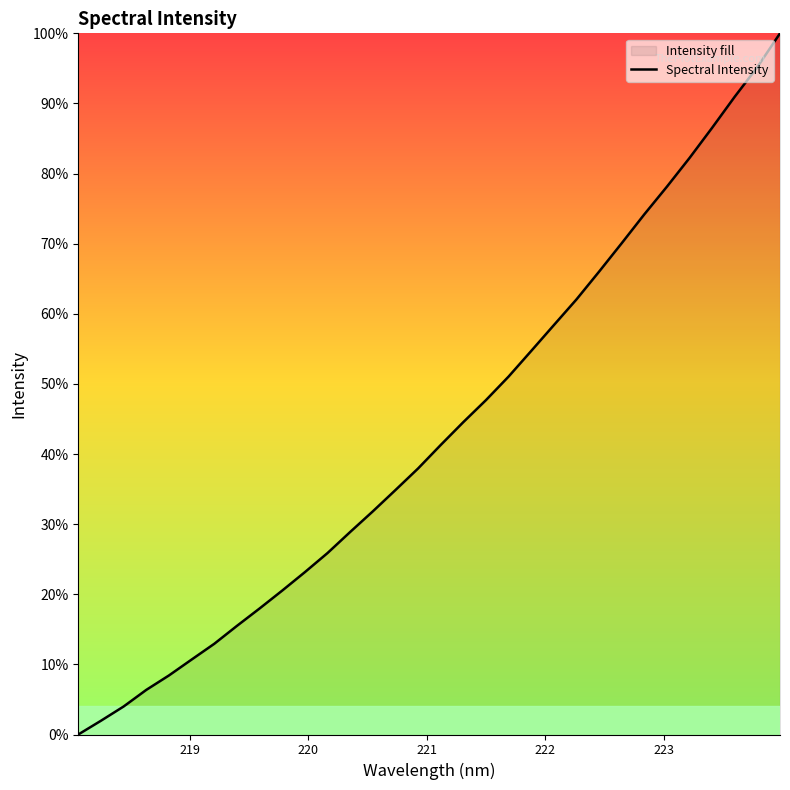

Reading left to right, transcribe all the data shown in this chart.

0.0	2.0	4.0	6.4	8.4	10.7	12.9	15.5	18.0	20.5	23.2	25.9	28.9	31.8	34.9	37.9	41.3	44.6	47.7	51.0	54.7	58.4	62.1	66.0	70.1	74.2	78.1	82.2	86.5	91.0	95.2	100.0